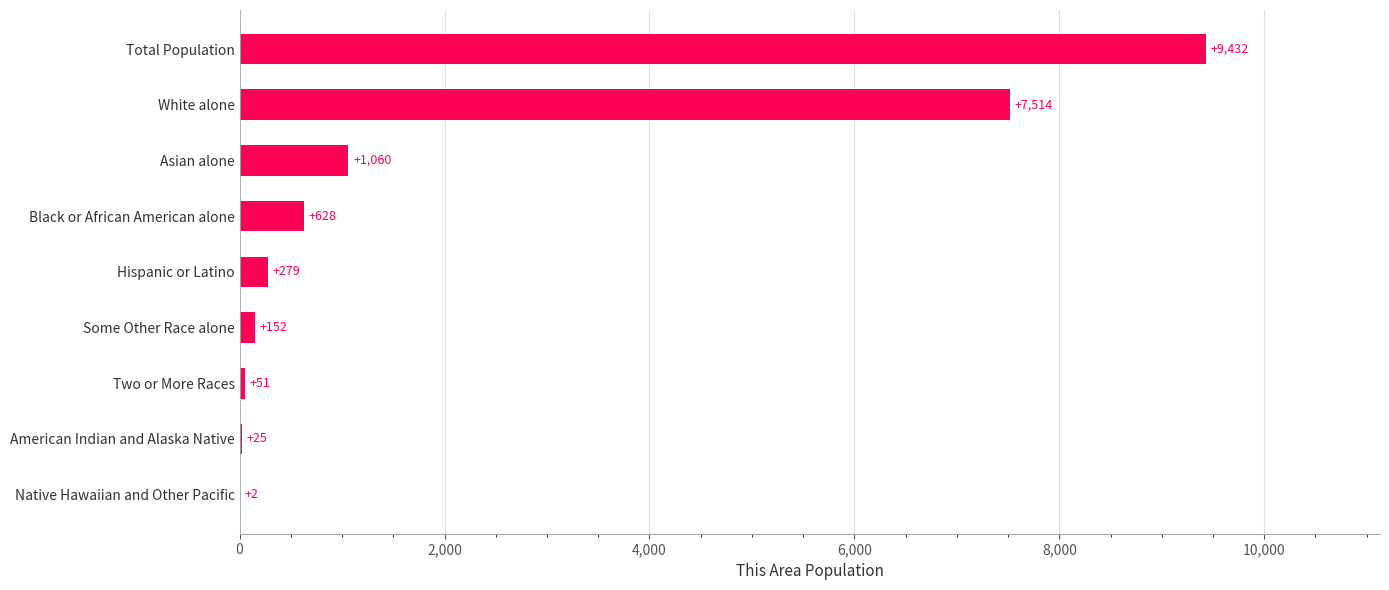

Is it true that the value at Asian alone is 1060?

True